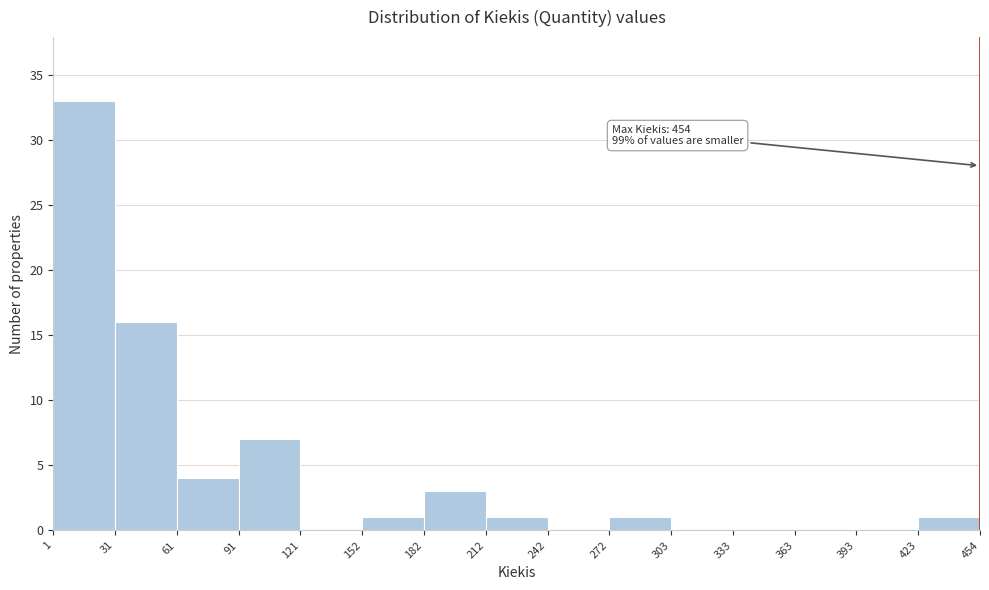

Which range on the x-axis has the tallest bar?

1 to 31